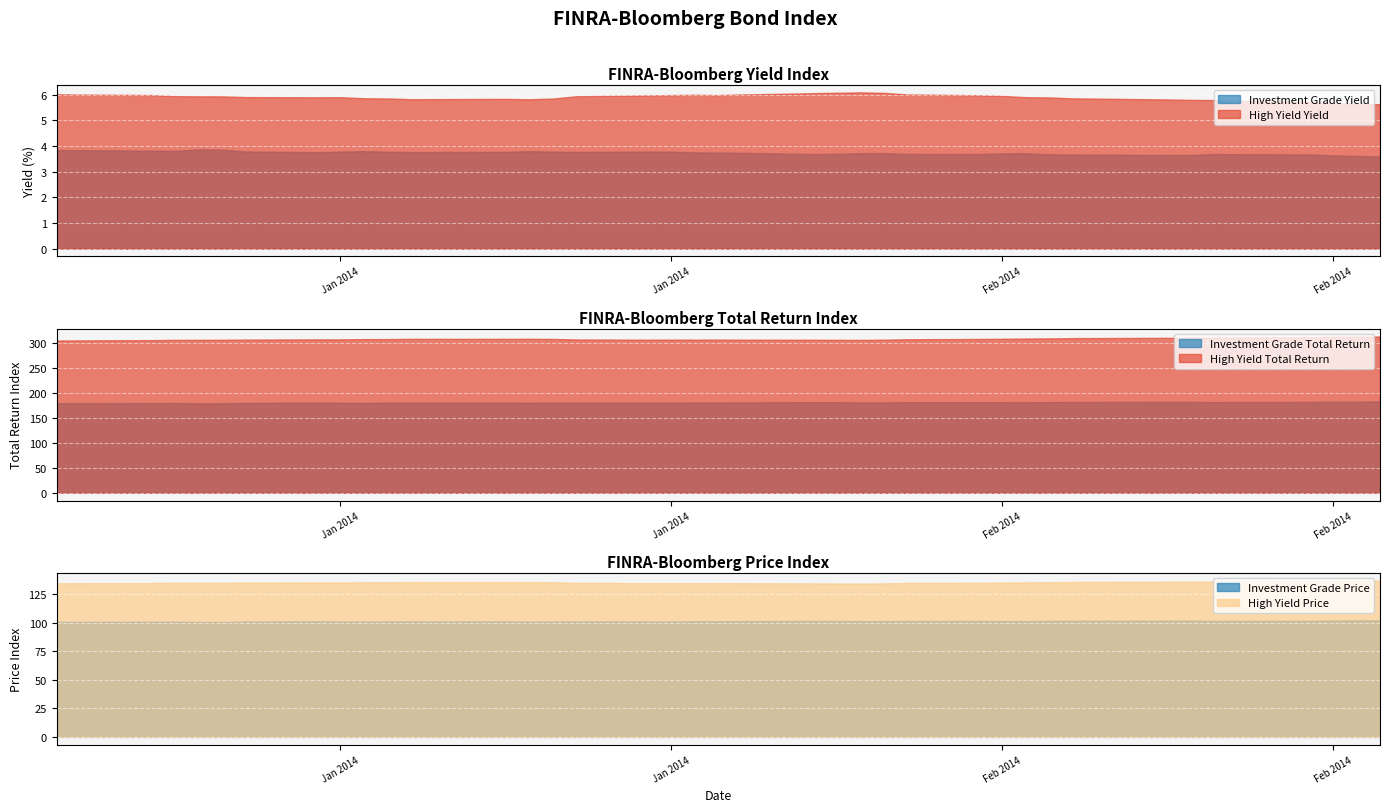

True or false: Investment Grade Total Return has more than 0 interior local peaks.

True